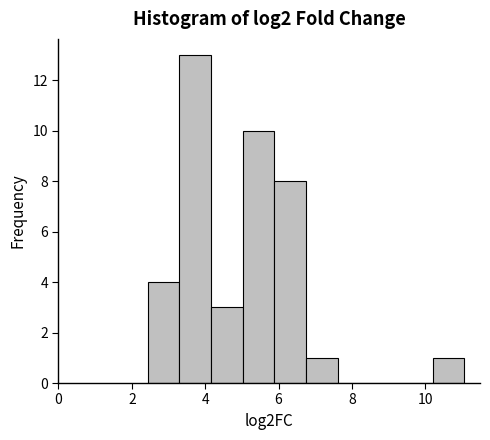

Reading left to right, list every bar in this chart as the range it spans on the x-axis followed by its height. Neither the bar edges nor the heights are printed on the chart, so give them approximately, as read against the axes.

2.4 to 3.2: 4
3.2 to 4.2: 13
4.2 to 5.0: 3
5.0 to 5.8: 10
5.8 to 6.8: 8
6.8 to 7.6: 1
7.6 to 8.4: 0
8.4 to 9.4: 0
9.4 to 10.2: 0
10.2 to 11.0: 1